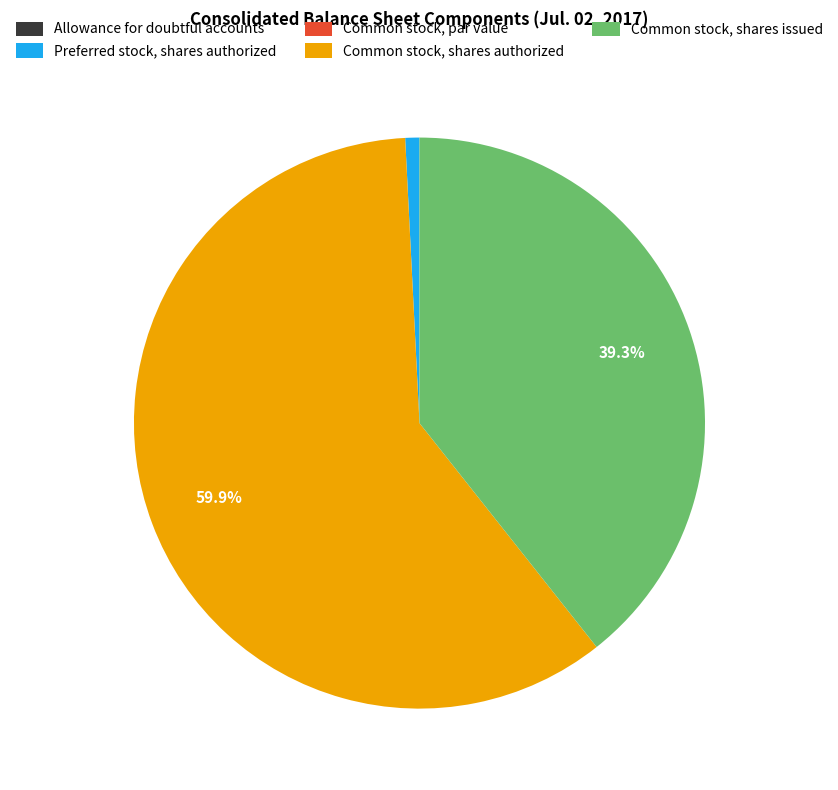

Is the sum of Common stock, shares issued and Common stock, shares authorized greater than half?

Yes